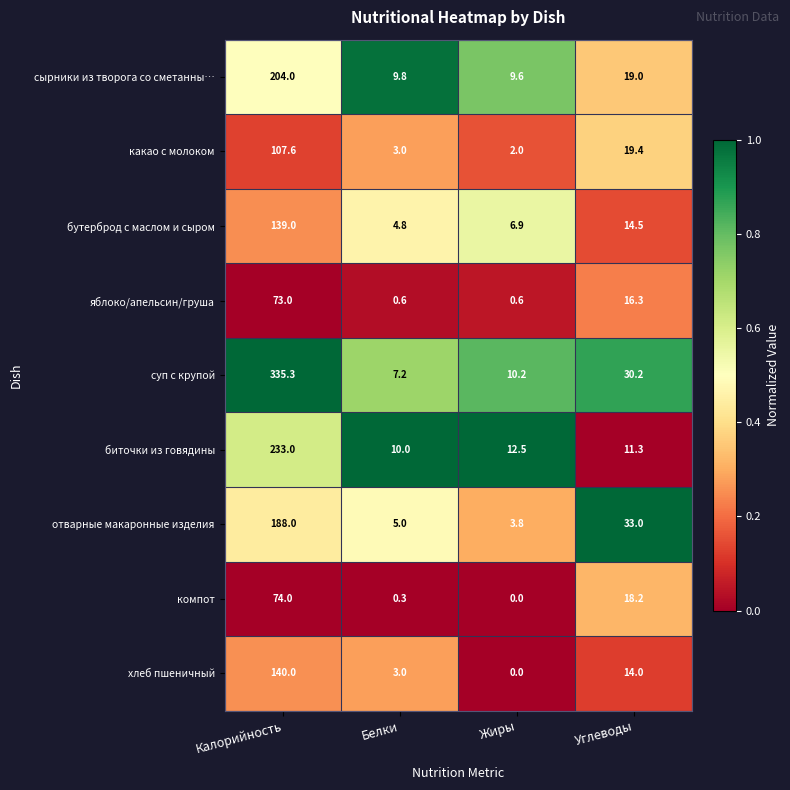

Which series has the largest total across all categories?

суп с крупой